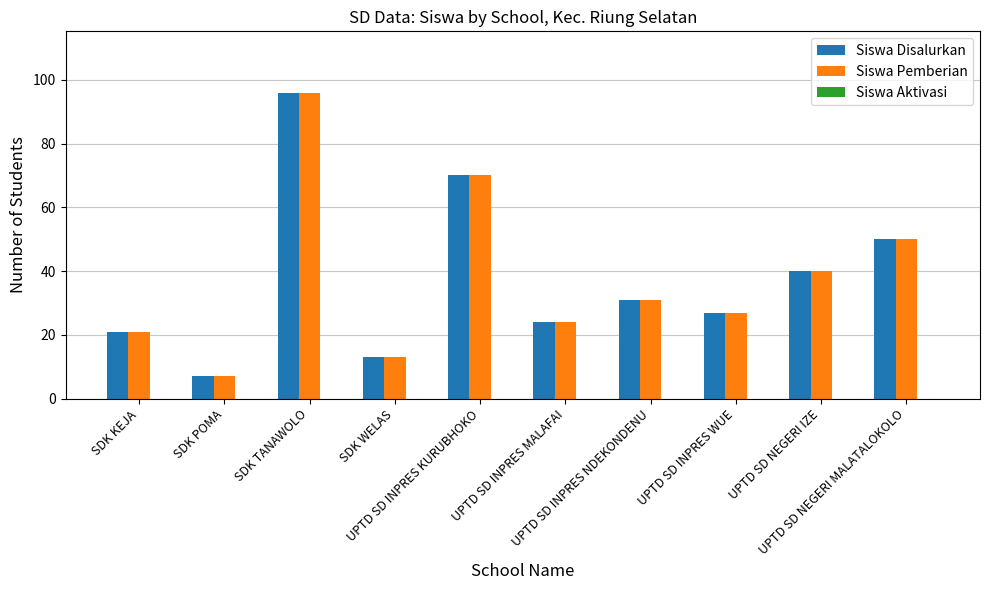

What is the maximum value shown in the chart?

96